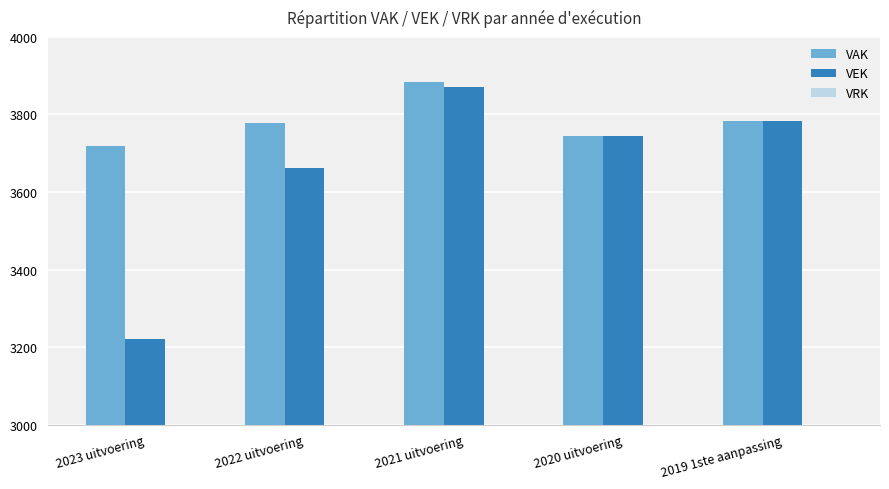

Which category has the highest value across all series?

2021 uitvoering